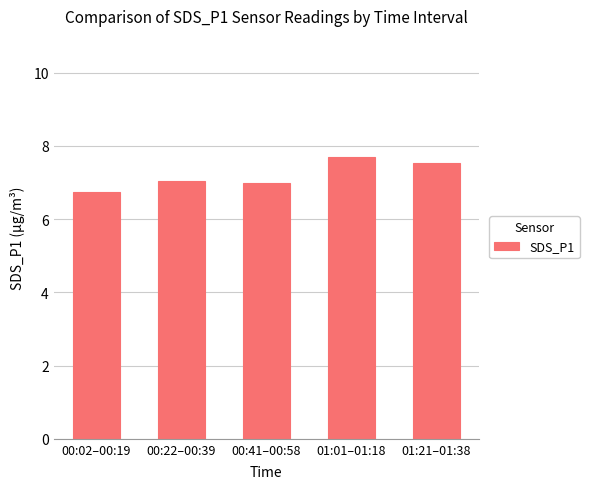

What is the difference between the values at 00:41–00:58 and 00:22–00:39?

0.1